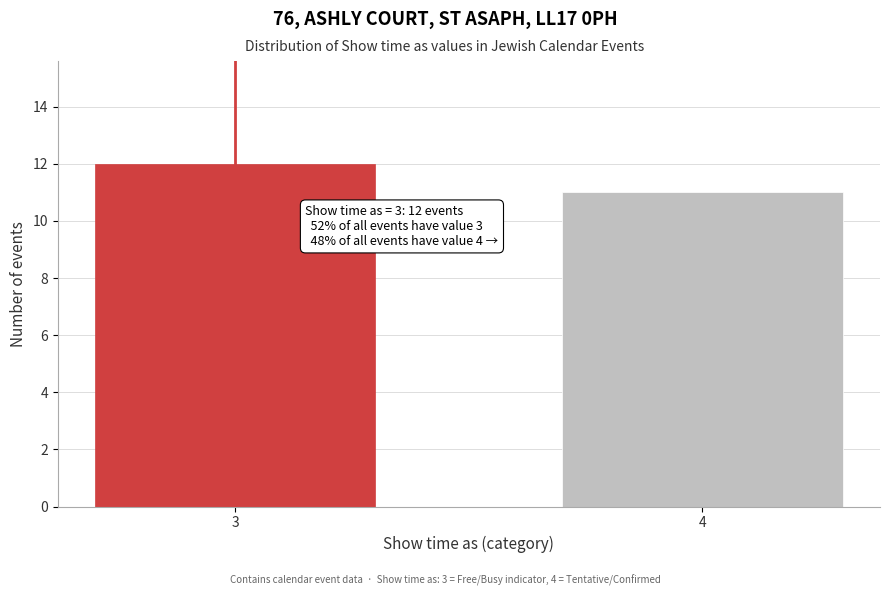

Reading left to right, list all the values displayed in this chart.

3=12	4=11